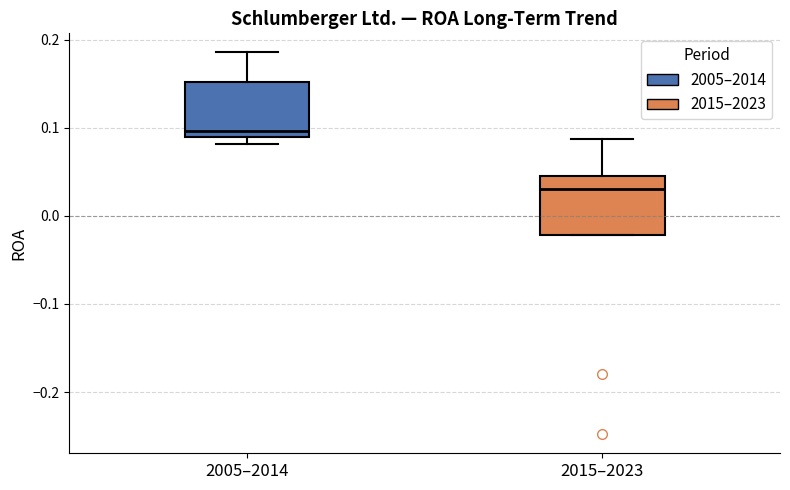

Reading left to right, transcribe this box plot: for each box, give where its median line is, the range the box spans, and where its two whiskers end, as read against the y-axis. The values are not printed on the chart, so give them approximately, as read against the axis.

2005–2014: median 0.10, box 0.09 to 0.15, whiskers 0.08 to 0.19
2015–2023: median 0.03, box -0.02 to 0.05, whiskers -0.02 to 0.09